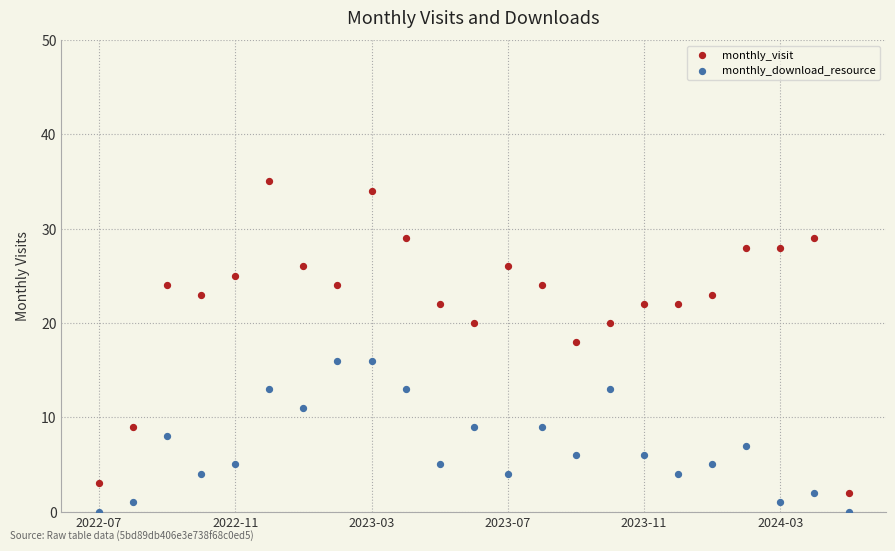

Across all data points, what is the range of Y values (max minus min)?

35